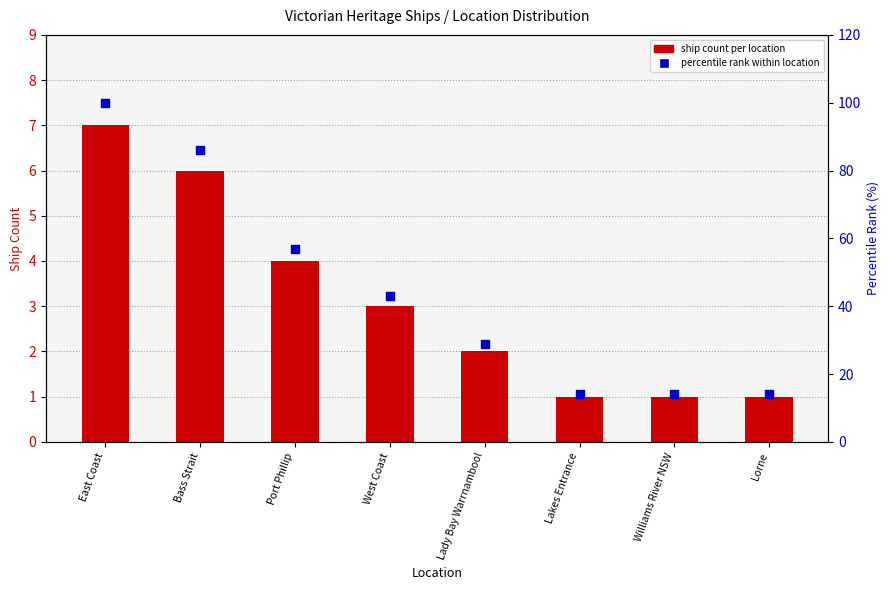

Which series has the largest Y range (max minus min)?

Percentile Rank within location